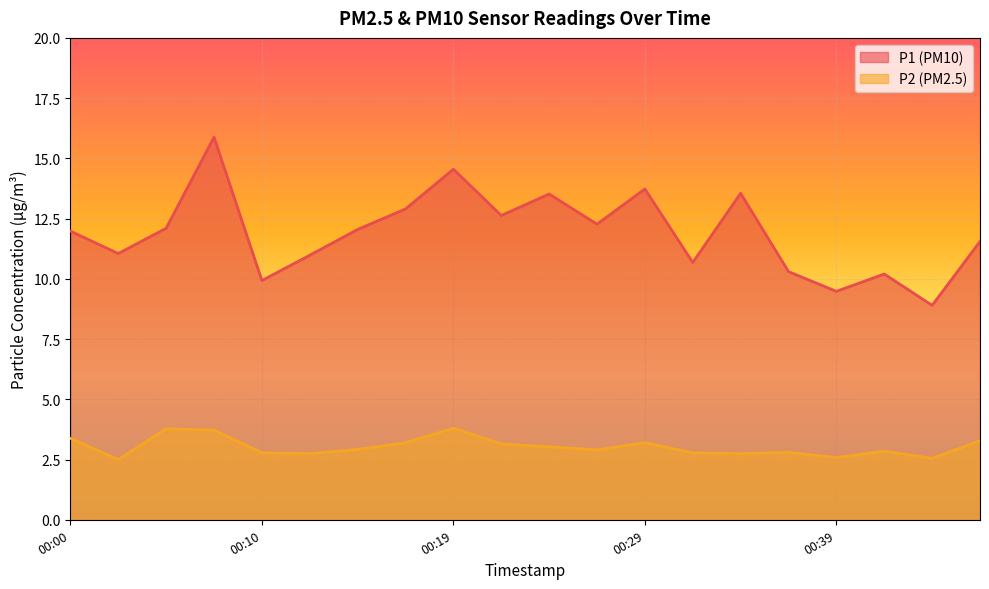

What is the spread (max minus min) of values at 00:07?

12.2